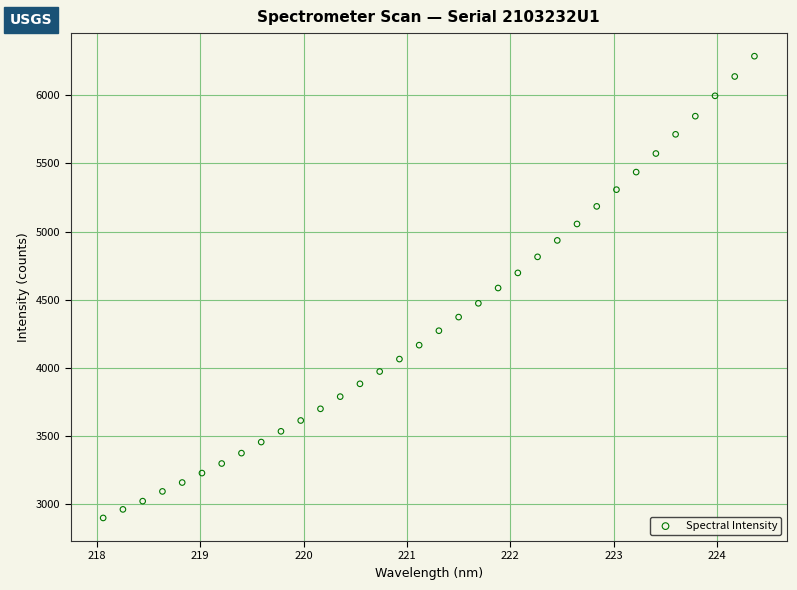

What is the range of X values (max minus min)?

6.3